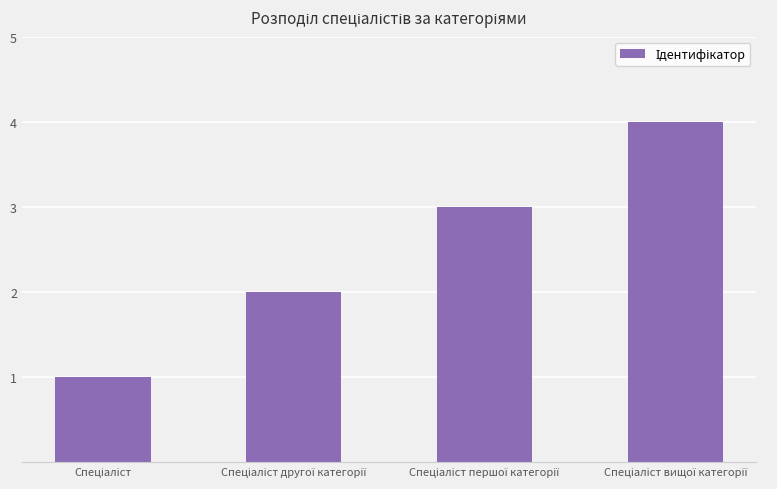

What is the difference between the maximum and minimum values?

3